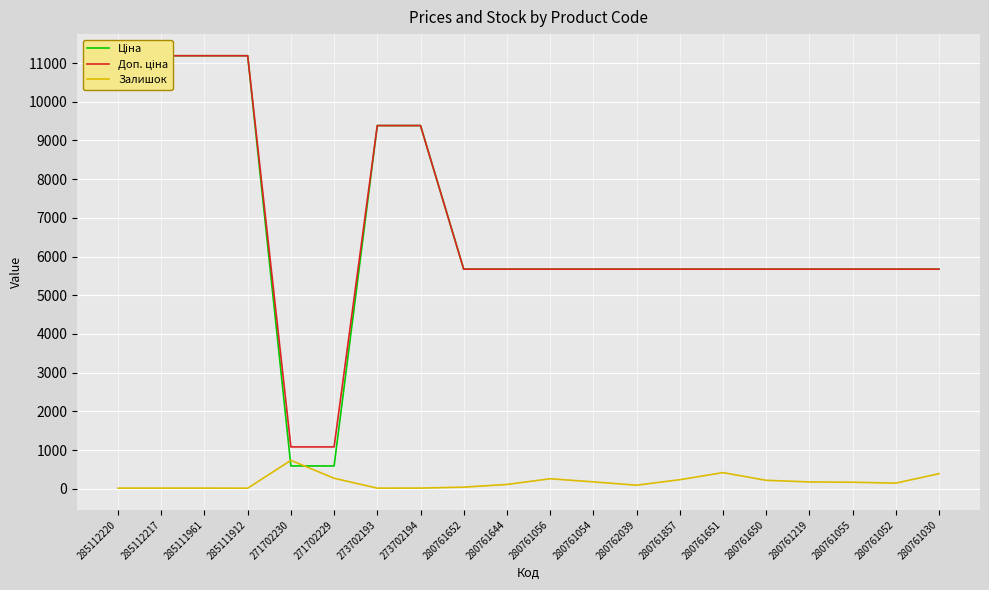

What are all the series names shown in the legend?

Ціна, Доп. ціна, Залишок